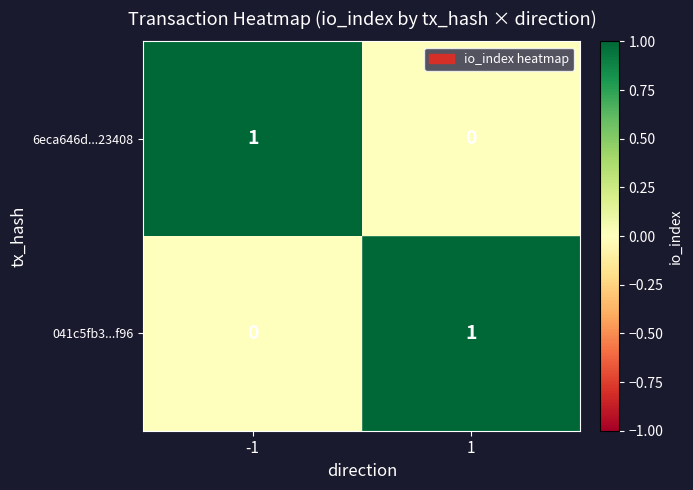

Reading left to right, what are all the values shown in this chart?

6eca646d...23408: 1	0
041c5fb3...f96: 0	1